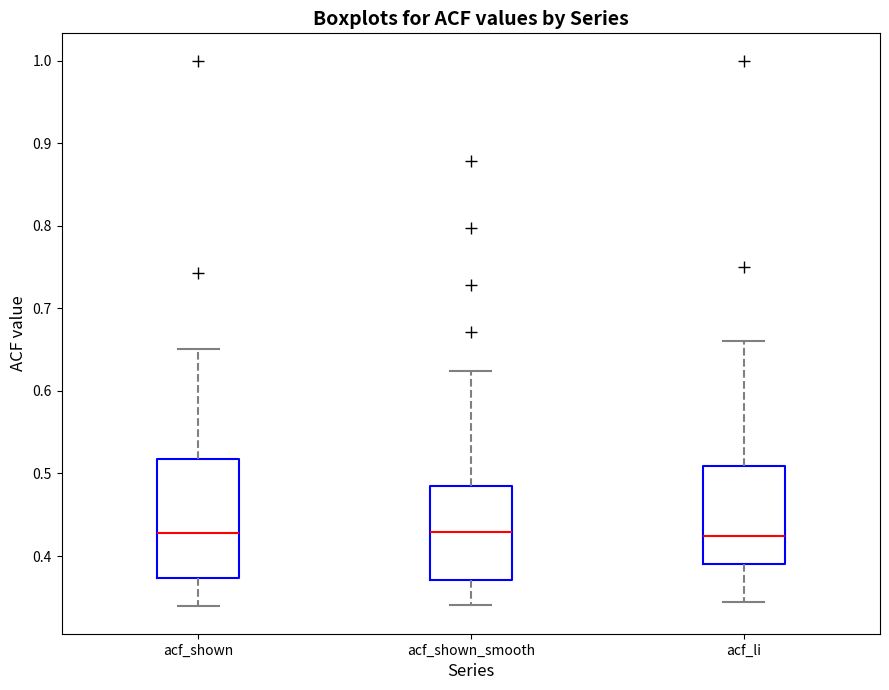

Reading left to right, read every box against the y-axis: the position of its median line, the range the box covers, and the ends of its whiskers. The values are not printed on the chart, so give them approximately, as read against the axis.

acf_shown: median 0.43, box 0.37 to 0.52, whiskers 0.34 to 0.65
acf_shown_smooth: median 0.43, box 0.37 to 0.49, whiskers 0.34 to 0.62
acf_li: median 0.42, box 0.39 to 0.51, whiskers 0.34 to 0.66